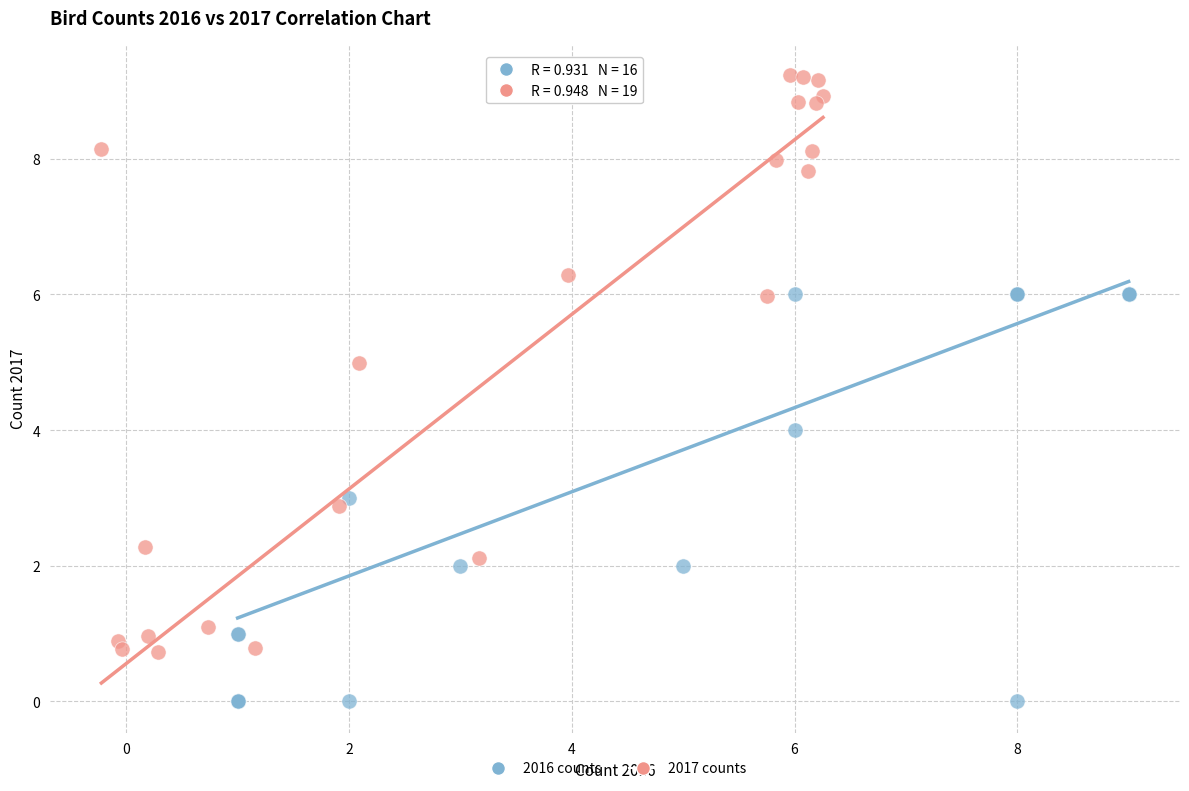

Which series has the largest Y range (max minus min)?

2017 counts